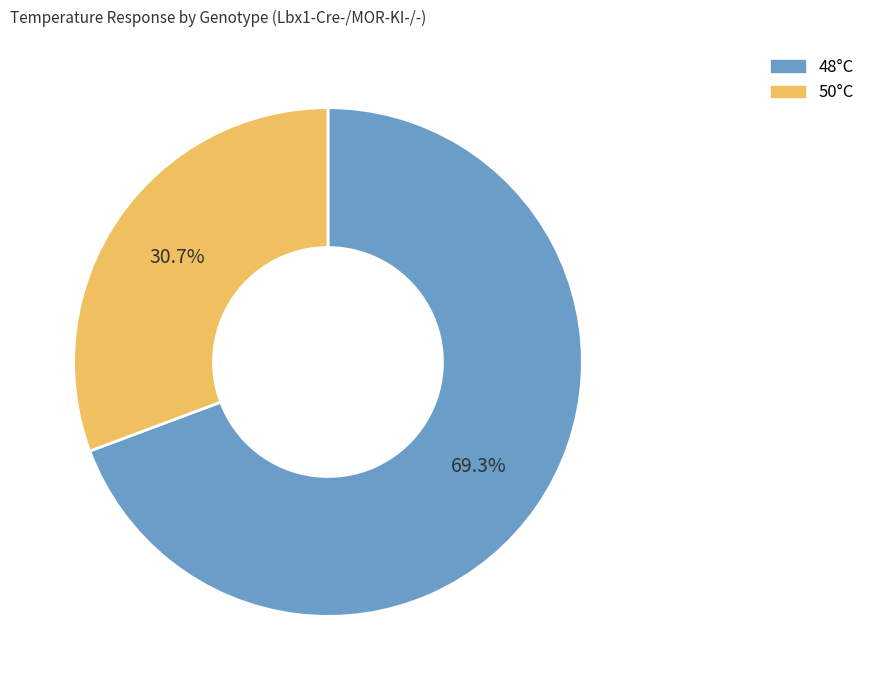

What is the largest slice in the pie chart?

48°C